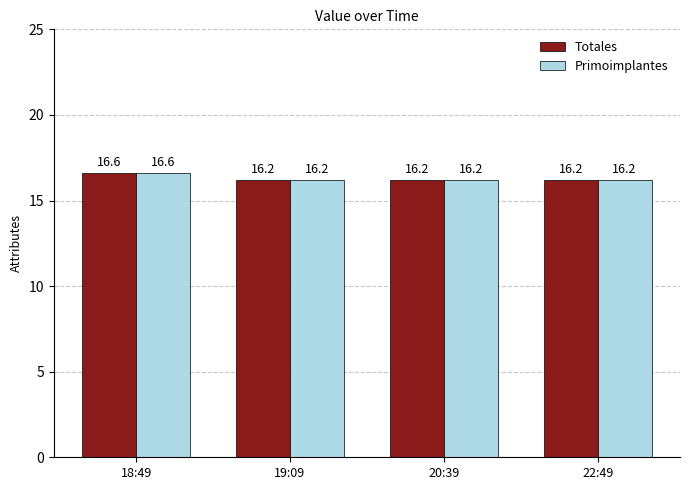

At which category is the sum across all series the highest?

18:49